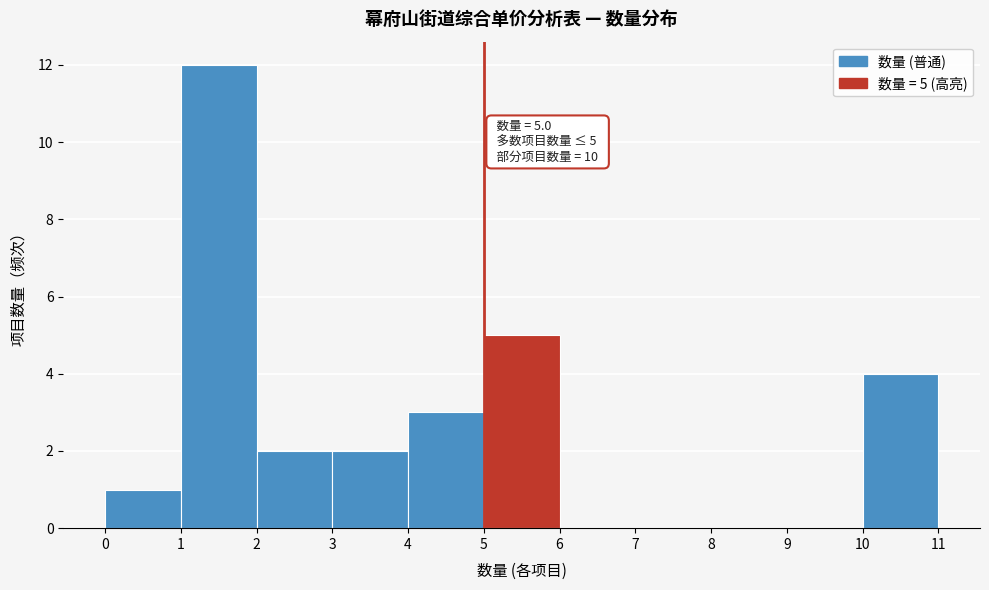

Over which range of the x-axis is the bar tallest?

1 to 2